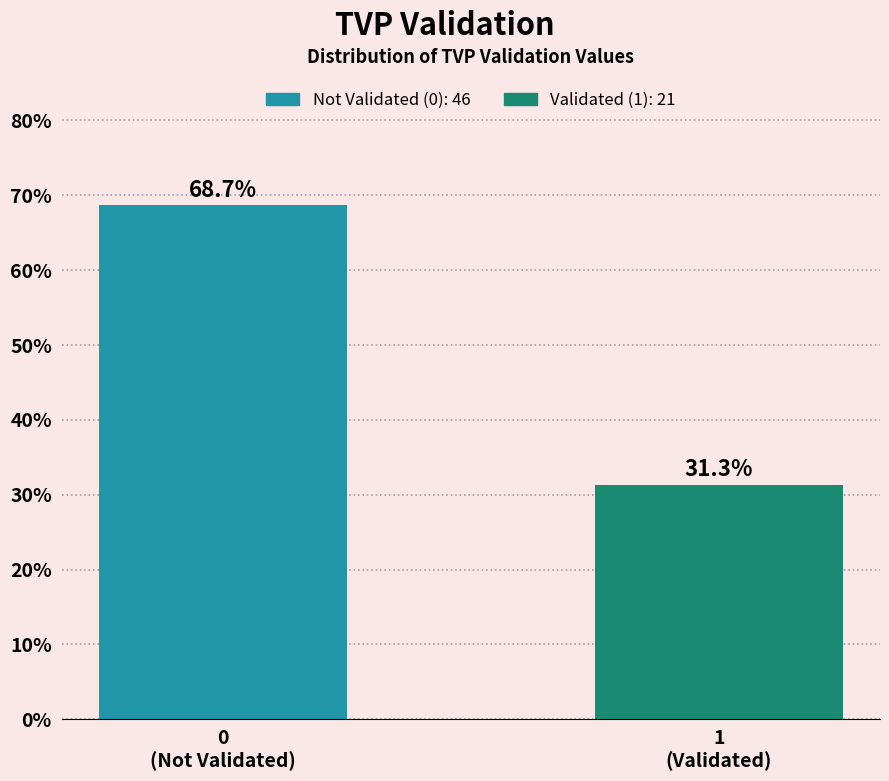

Reading right to left, what are all the values shown in this chart?

31.3	68.7